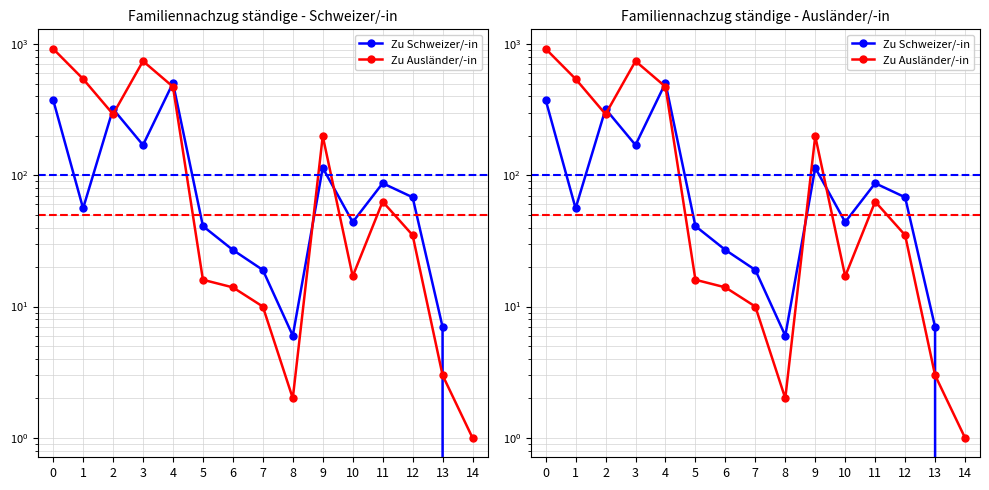

Is the value of Zu Schweizer/-in at 1 greater than the value of Zu Ausländer/-in at 1?

No